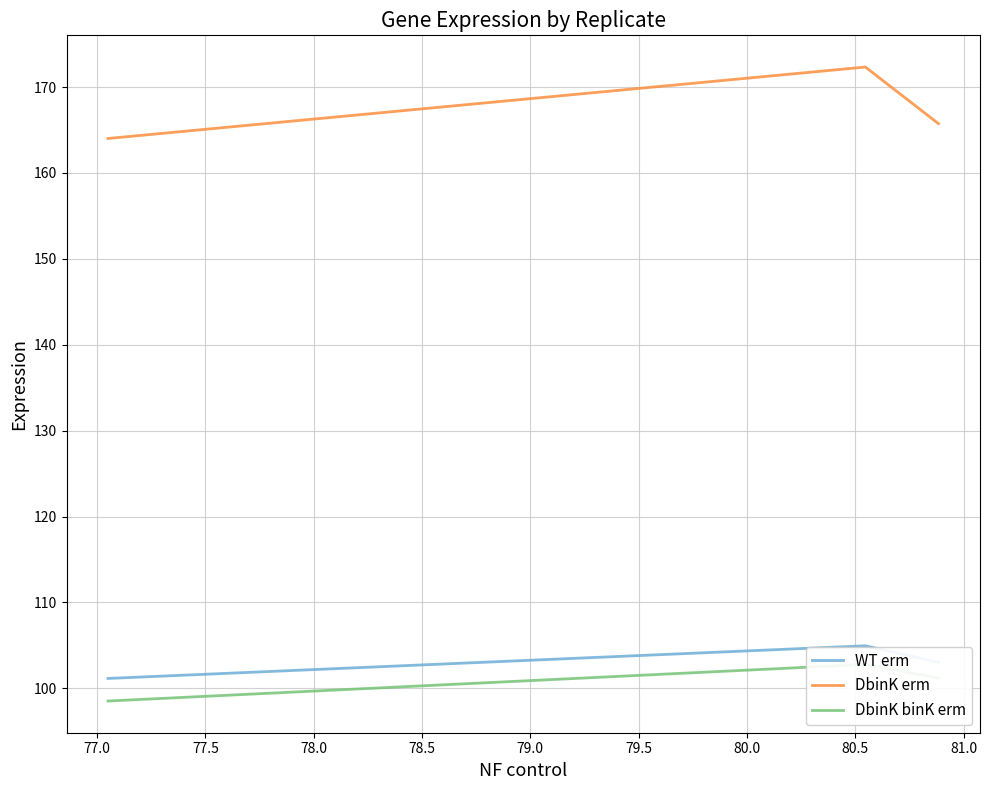

How many values in the DbinK erm series are below 165?

1